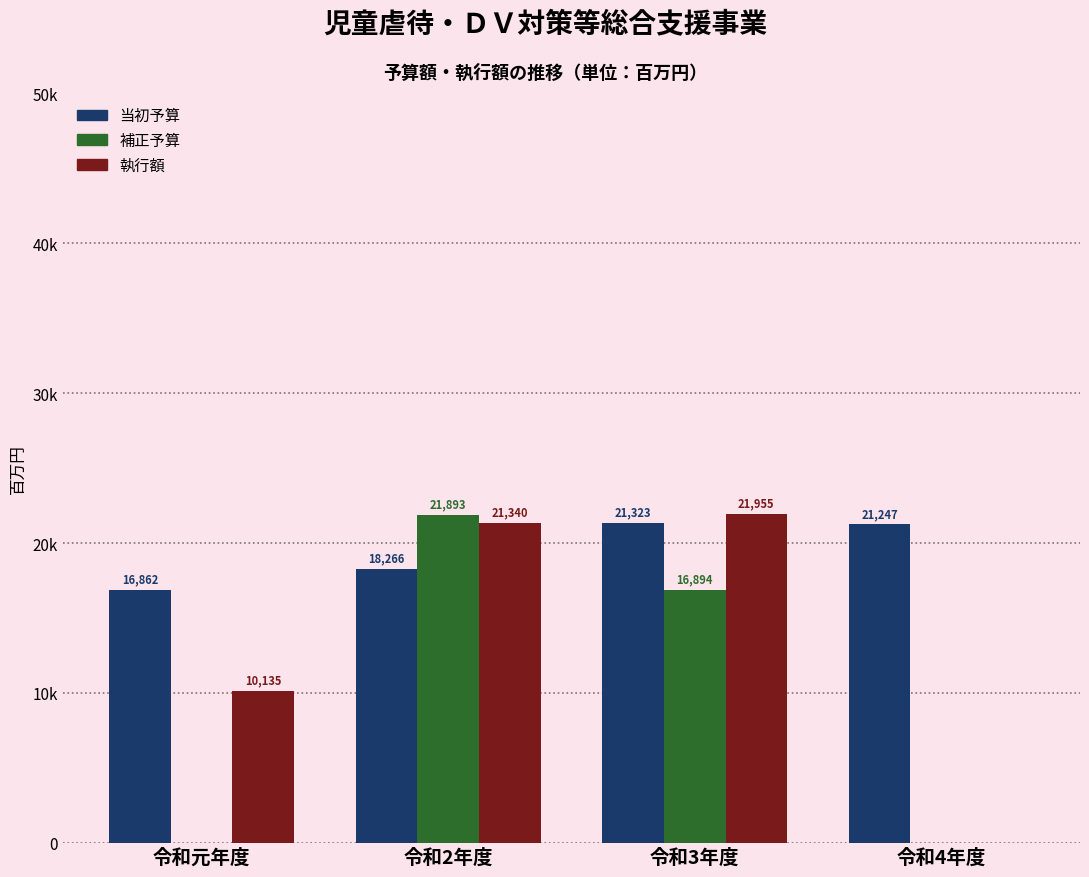

Are the bars horizontal?

No